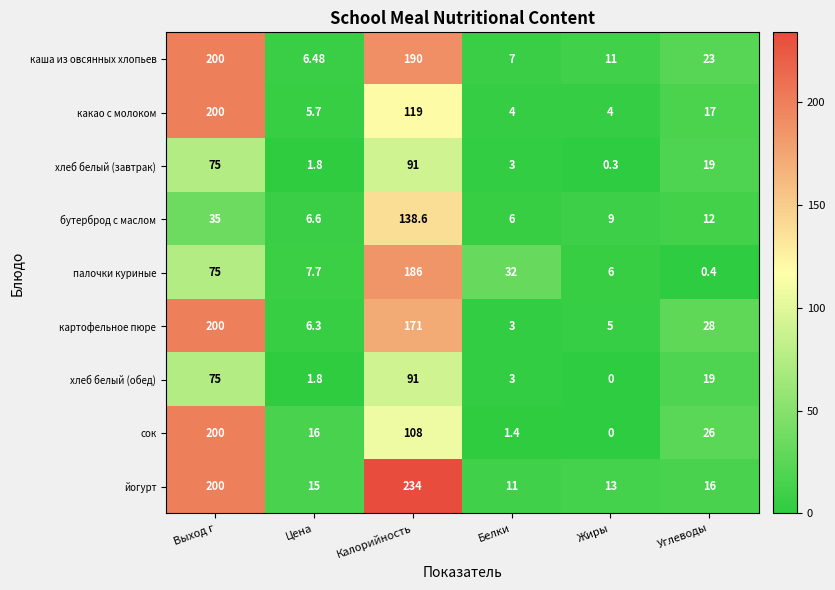

At which label does сок reach its minimum?

Жиры